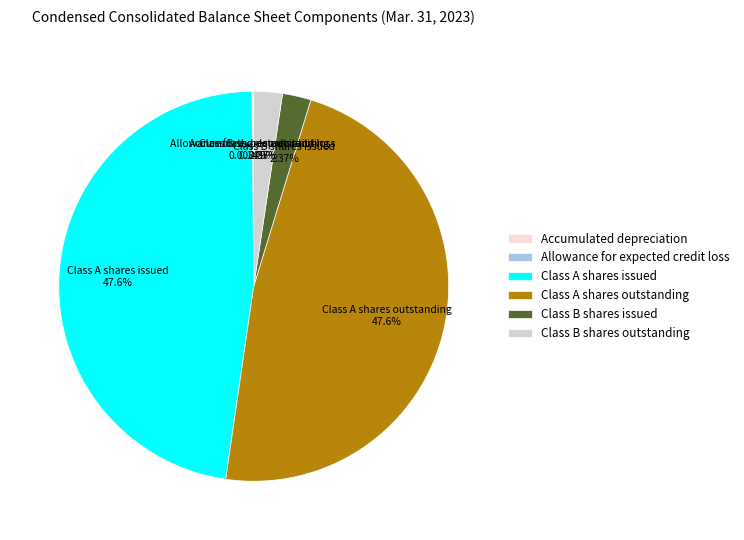

Approximately how many times larger is the value at Class A shares outstanding compared to Class B shares outstanding?

20.1